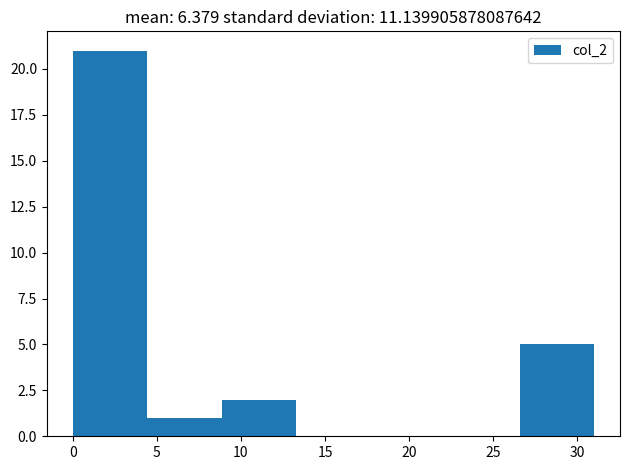

Over which range of the x-axis is the bar tallest?

0.0 to 4.5